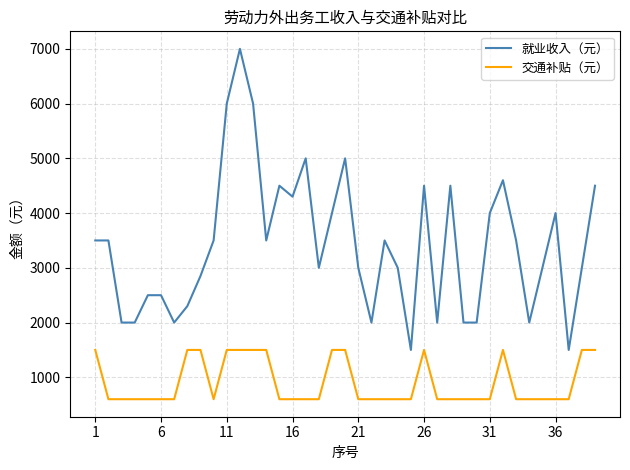

Which series has the largest range (max minus min)?

就业收入（元）